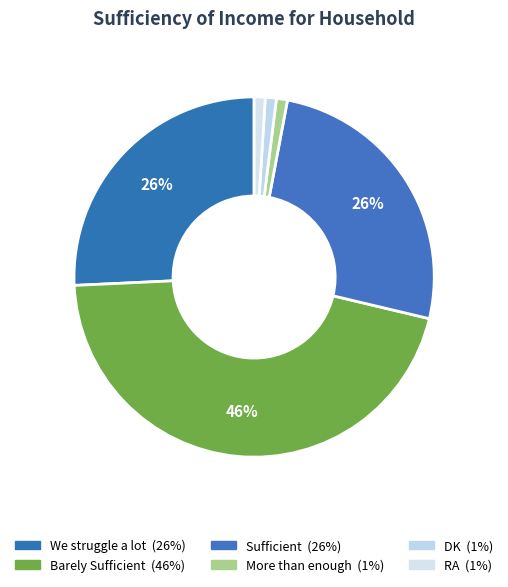

What is the ratio of the value at We struggle a lot to the value at Sufficient?

1.0